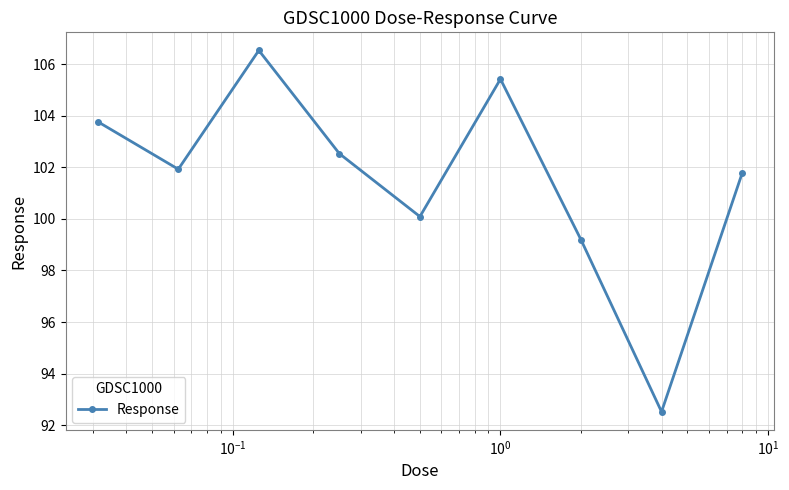

How many points are higher than both their immediate neighbors (excluding endpoints)?

2